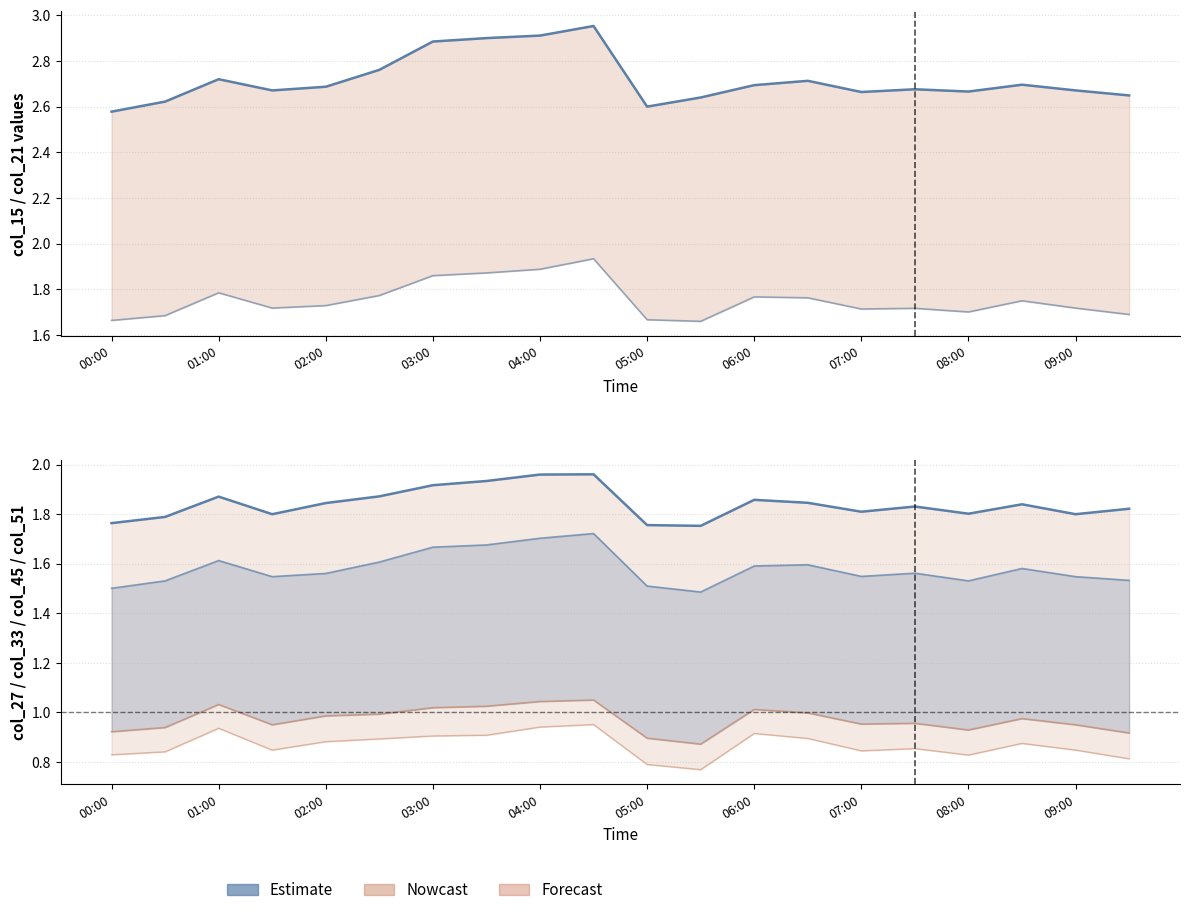

How many interior local peaks does the col_15 Estimate series have?

5